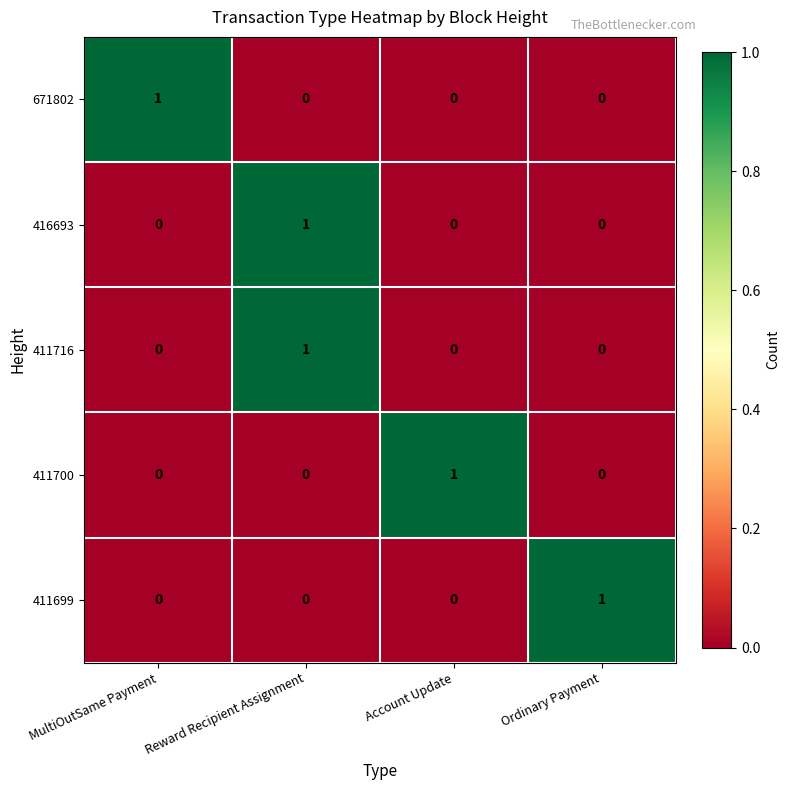

How many 671802 values are between 0 and 1?

4